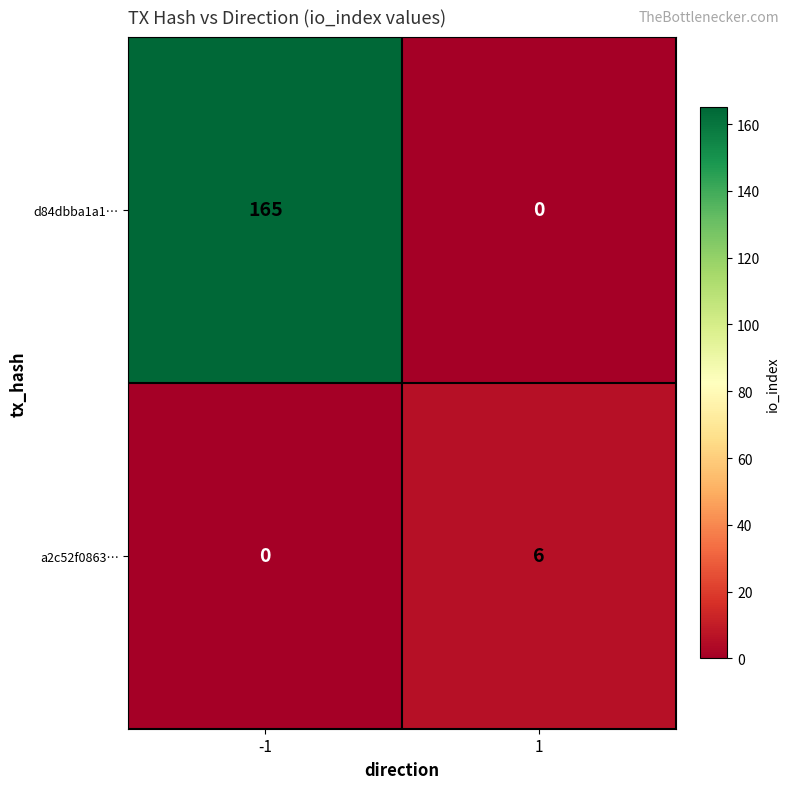

Rank the series by their maximum value, from lowest to highest.

a2c52f0863…, d84dbba1a1…